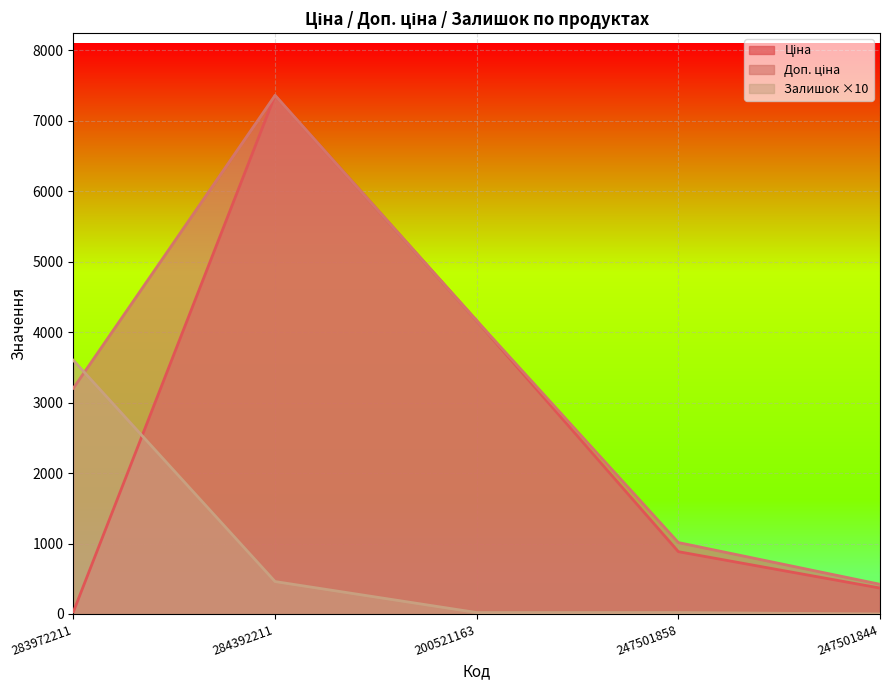

Where do Залишок and Доп. ціна first cross each other?

283972211 and 284392211